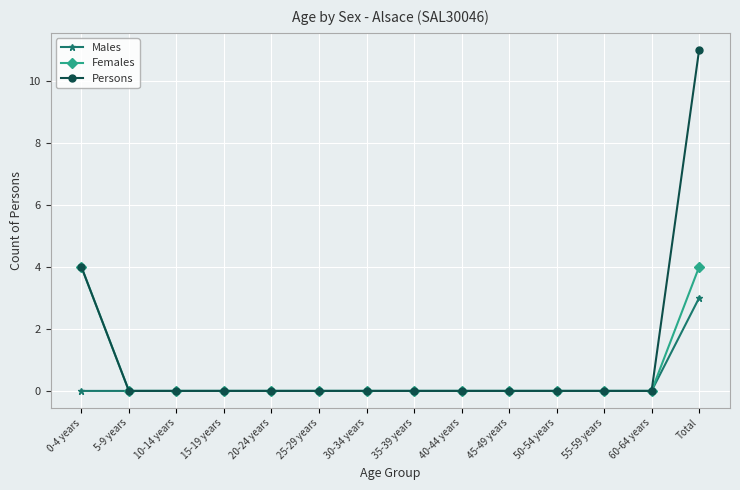

Which series has the largest total across all categories?

Persons